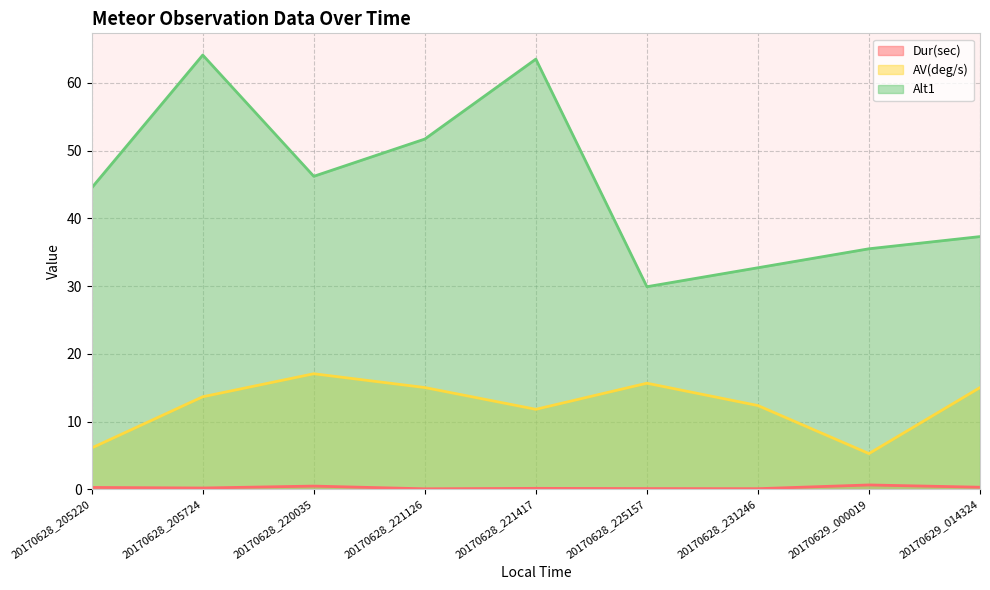

Which has a higher value, 20170628_221417 or 20170629_000019?

20170629_000019